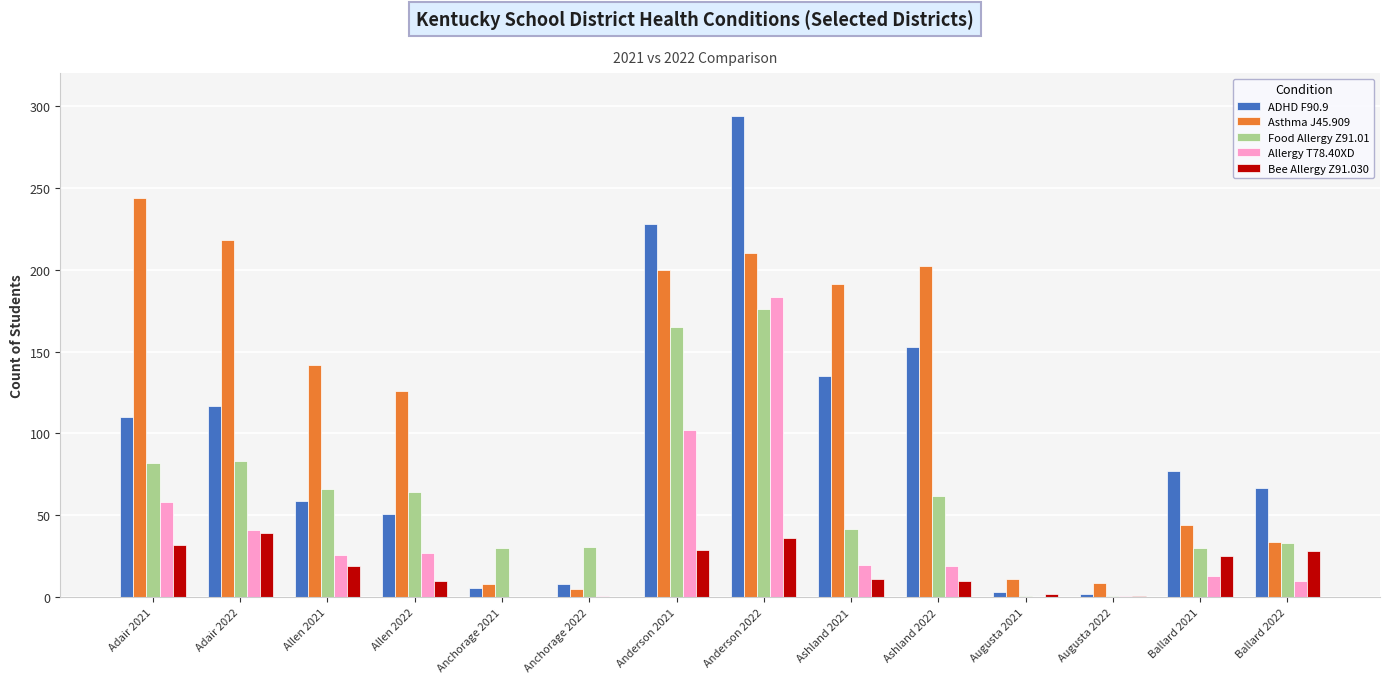

What is the total value across all series at Anderson 2021?

724